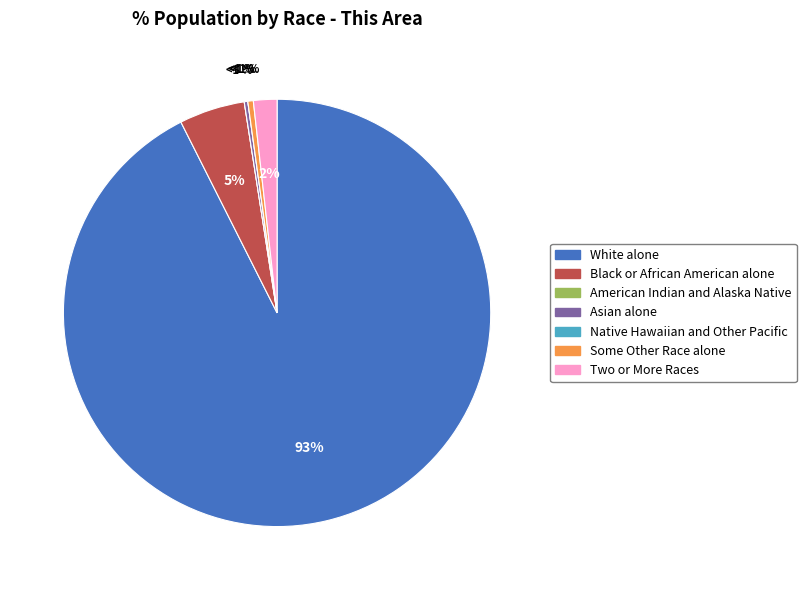

What is the largest slice in the pie chart?

White alone